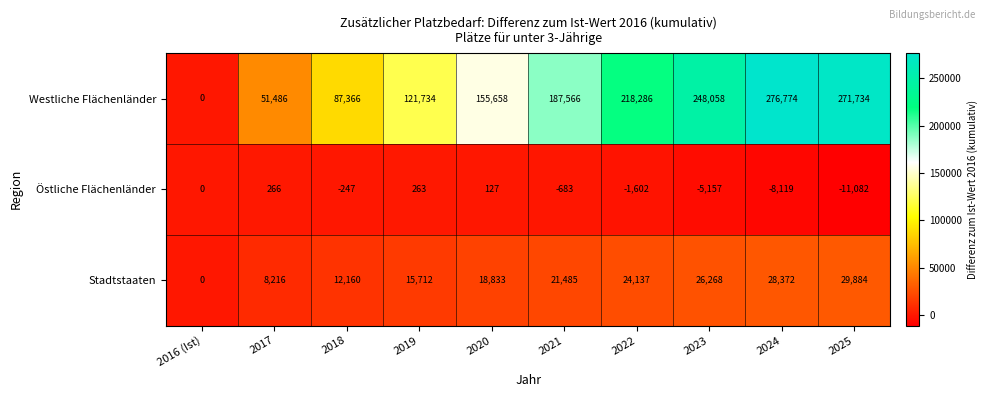

The Westliche Flächenländer series shows 254327 at 2020. True or false?

False